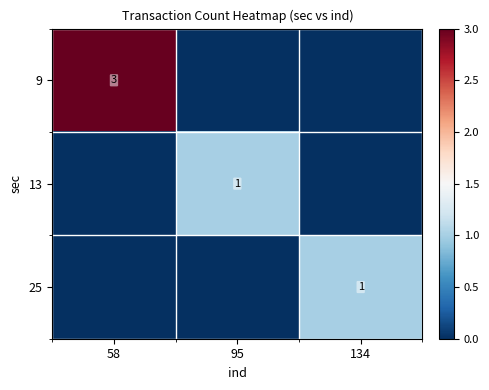

True or false: 25 has a value of 1 at 134.

True